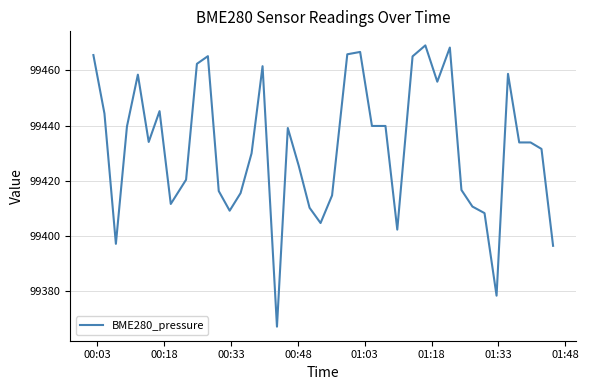

What is the minimum value shown in the chart?

99367.2